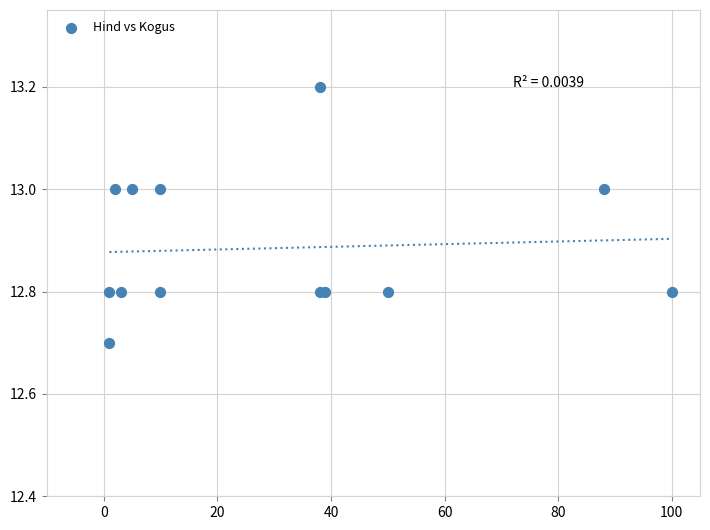

What Y value in the scatter plot is closest to 12?

12.7